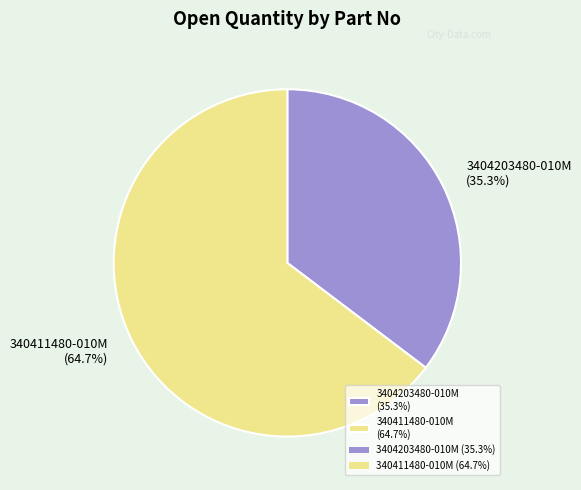

What is the ratio of the value at 3404203480-010M to the value at 340411480-010M?

0.5